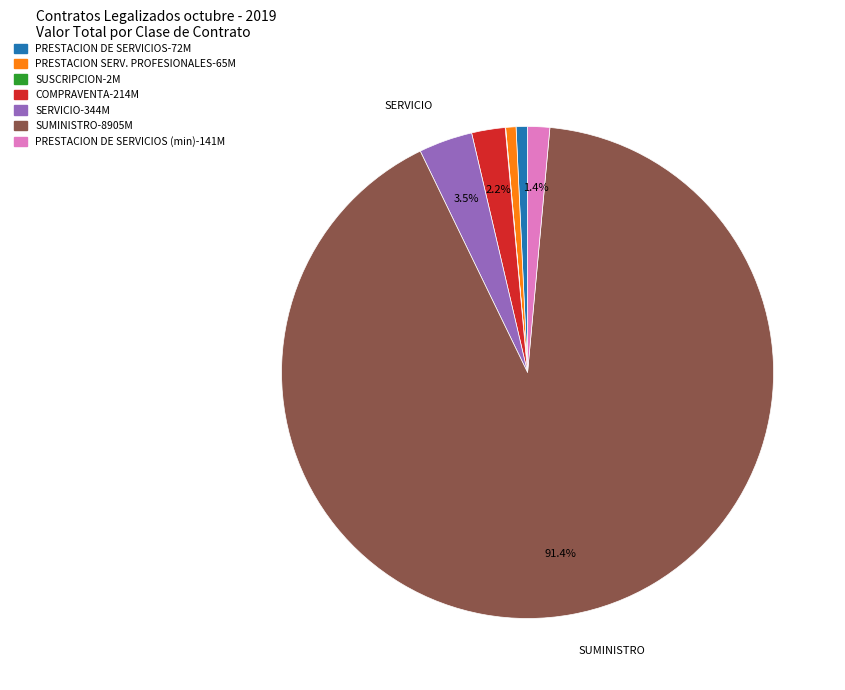

Is there any slice that represents more than half of the pie?

Yes